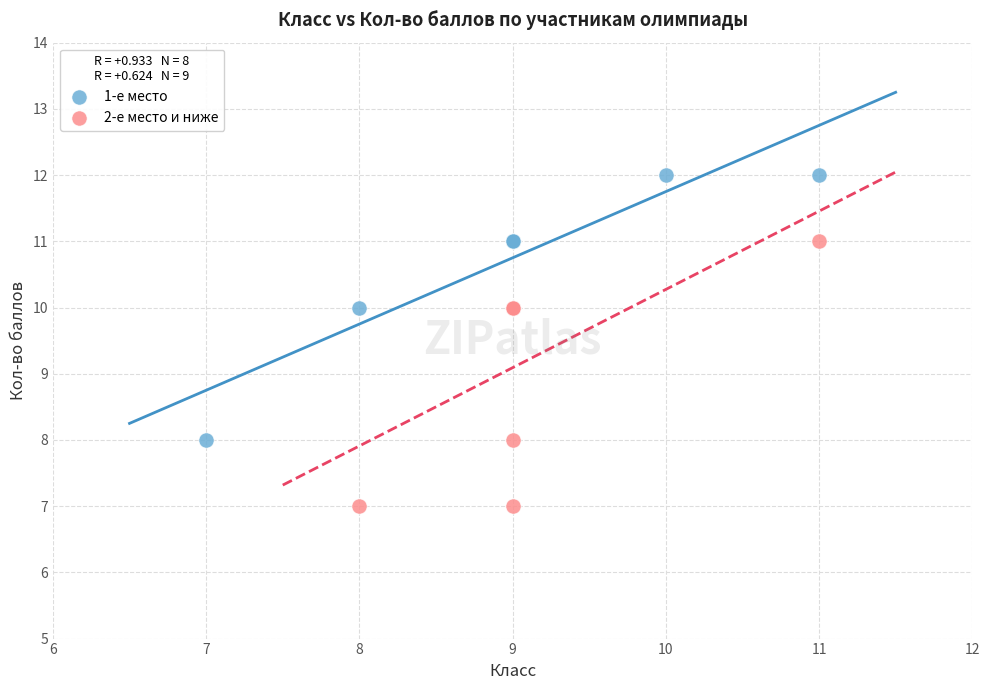

Which series contains the lowest Y value?

2-е место и ниже